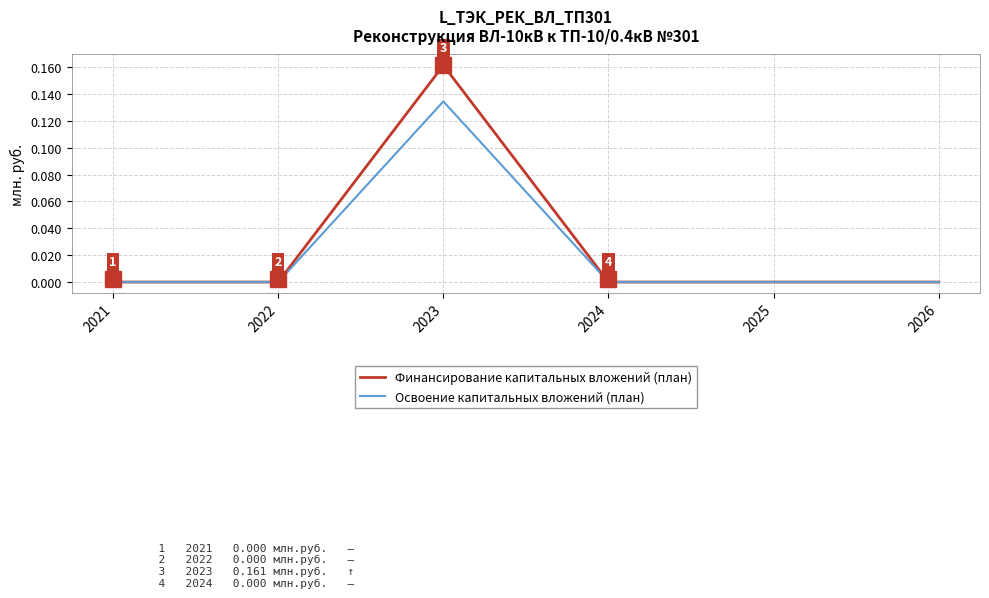

Which category has the highest value across all series?

2023